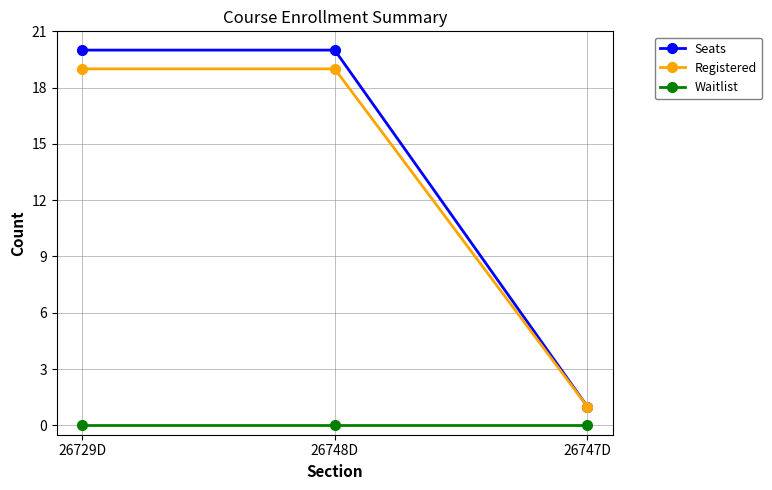

What is the maximum value shown in the chart?

20